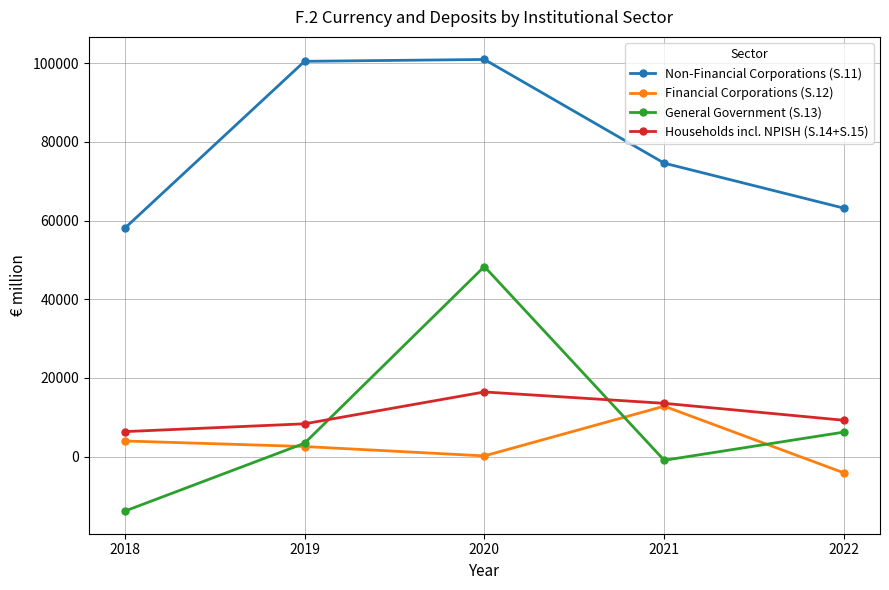

True or false: Households incl. NPISH (S.14+S.15) has a value of 9867.9 at 2020.

False